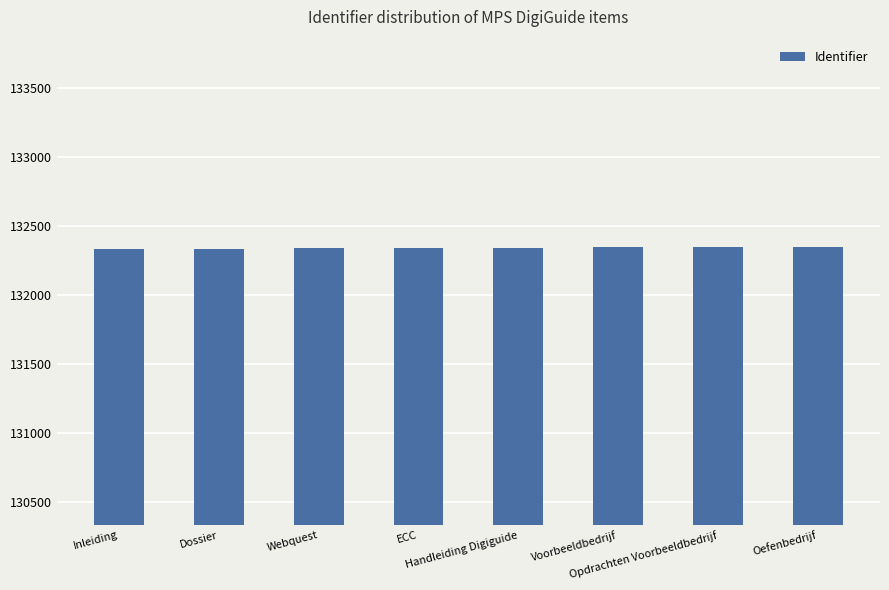

What is the change in value from Dossier to Opdrachten Voorbeeldbedrijf?

+12